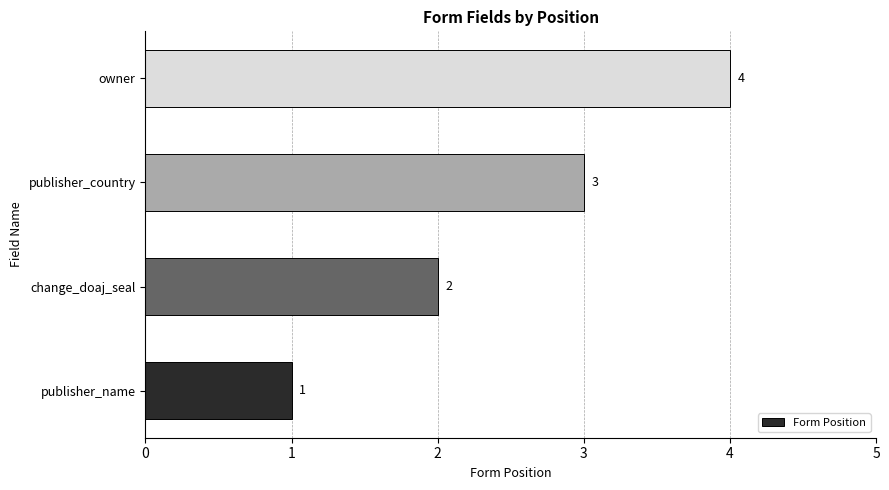

What is the ratio of the value at owner to the value at change_doaj_seal?

2.0